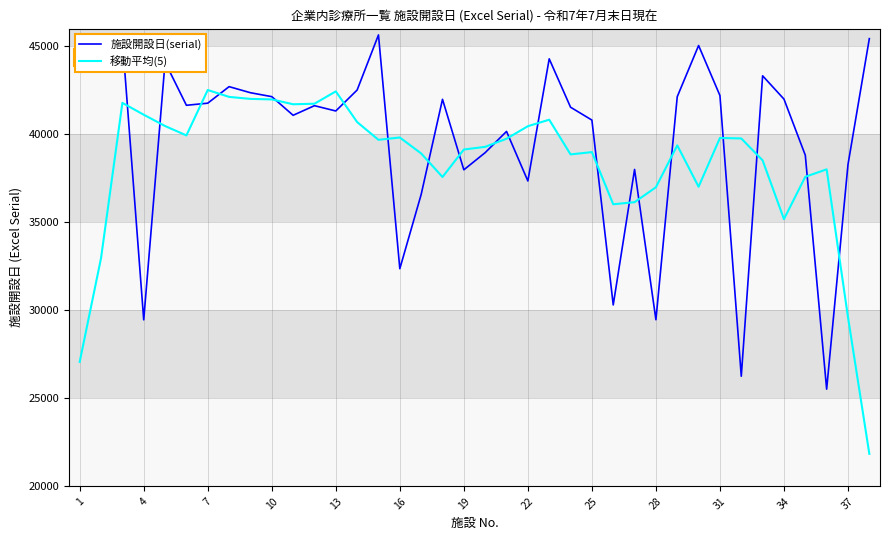

Which series has the largest total across all categories?

施設開設日(serial)